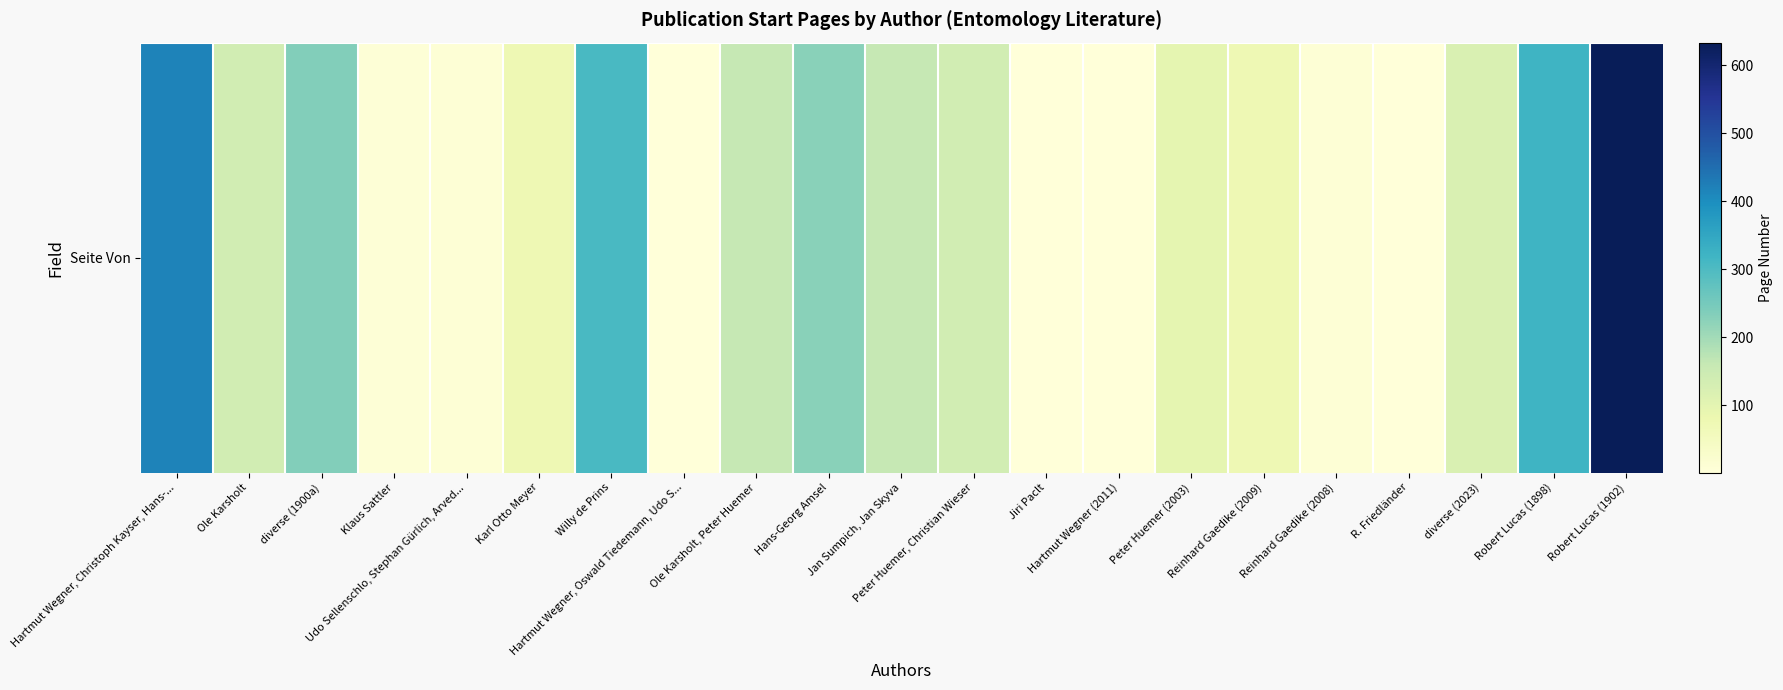

Reading left to right, transcribe all the data shown in this chart.

Hartmut Wegner, Christoph Kayser, Hans-...=417	Ole Karsholt=137	diverse (1900a)=235	Klaus Sattler=7	Udo Sellenschlo, Stephan Gürlich, Arved...=9	Karl Otto Meyer=73	Willy de Prins=306	Hartmut Wegner, Oswald Tiedemann, Udo S...=1	Ole Karsholt, Peter Huemer=159	Hans-Georg Amsel=227	Jan Sumpich, Jan Skyva=161	Peter Huemer, Christian Wieser=139	Jiri Paclt=1	Hartmut Wegner (2011)=1	Peter Huemer (2003)=95	Reinhard Gaedike (2009)=75	Reinhard Gaedike (2008)=9	R. Friedländer=1	diverse (2023)=121	Robert Lucas (1898)=321	Robert Lucas (1902)=633